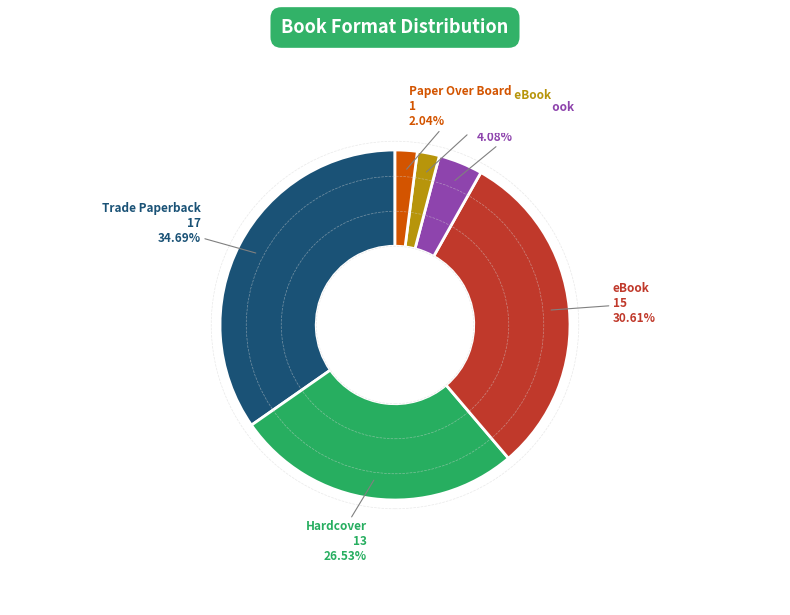

Is there any slice that represents more than half of the pie?

No